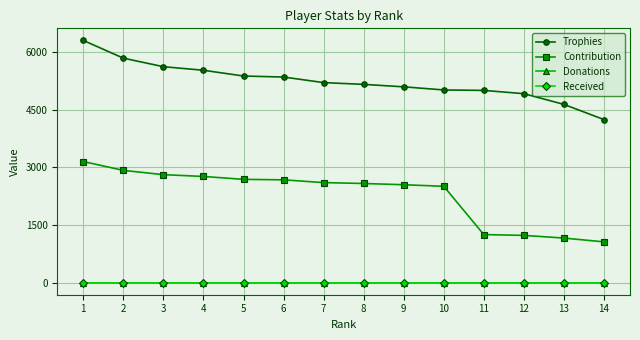

Rank the series by their maximum value, from lowest to highest.

Donations, Received, Contribution, Trophies